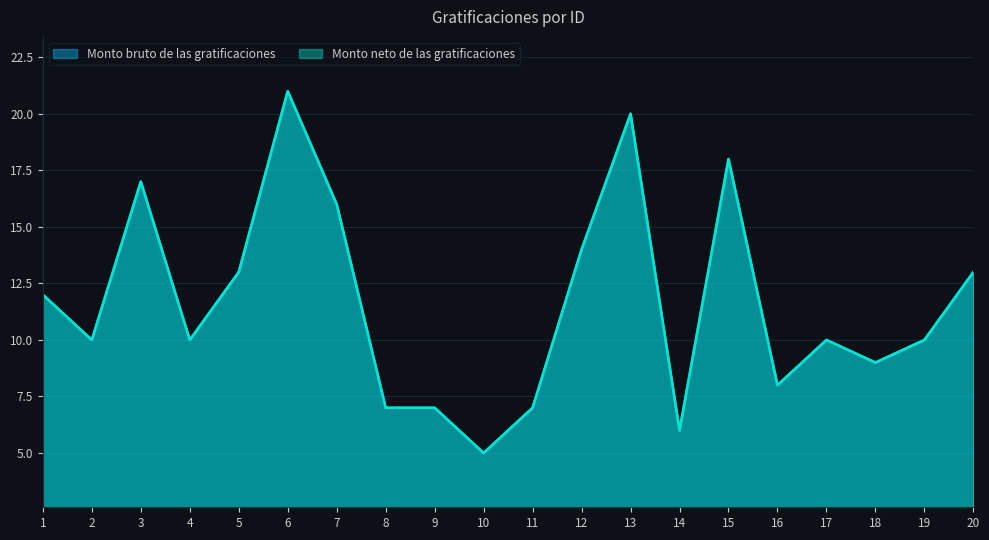

The value of Monto neto de las gratificaciones at 13 is 35. True or false?

False